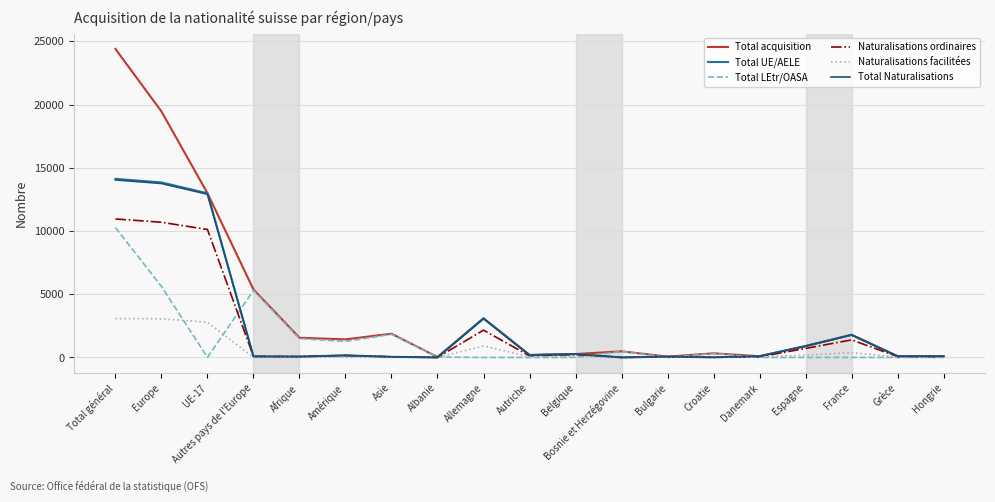

What is the spread (max minus min) of values at Belgique?

270